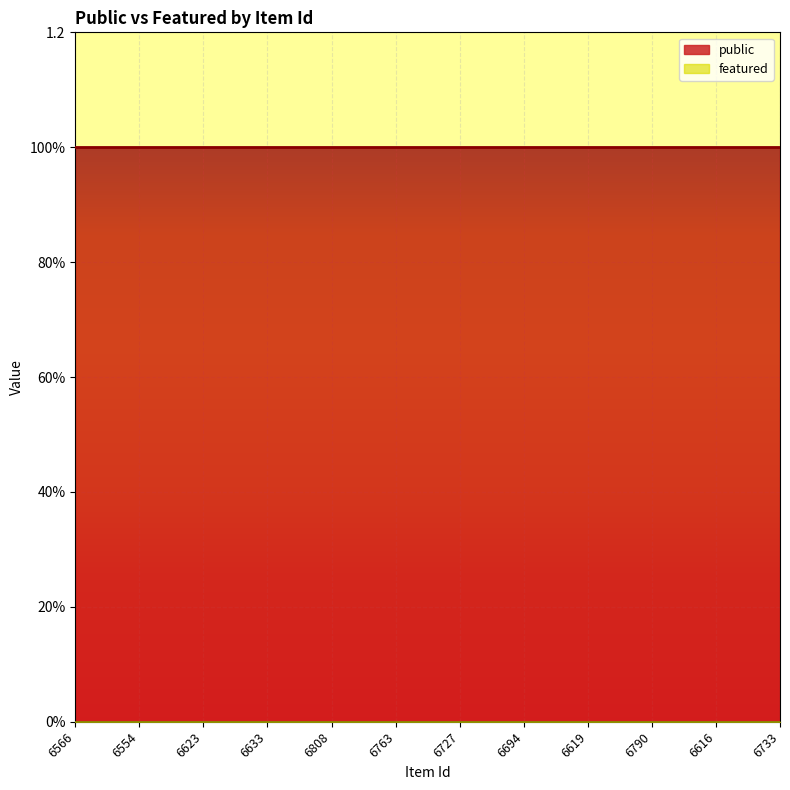

Where is public nearest to the value 1?

6566